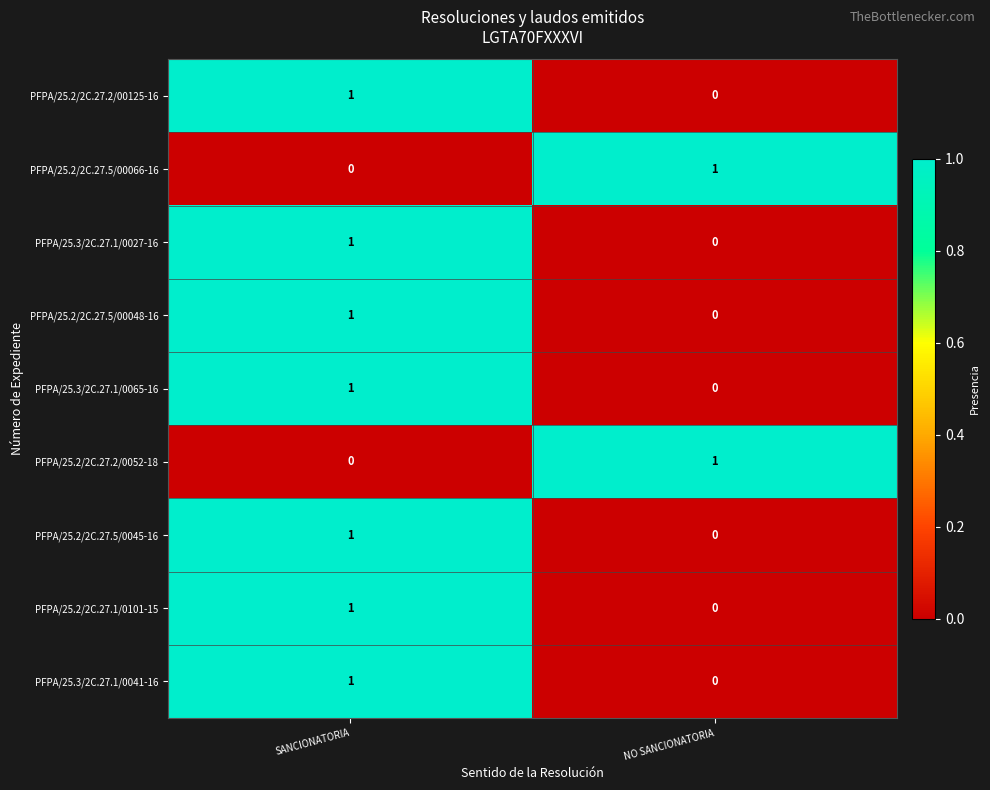

Reading right to left, extract all data points from this chart.

PFPA/25.2/2C.27.2/00125-16: NO SANCIONATORIA=0	SANCIONATORIA=1
PFPA/25.2/2C.27.5/00066-16: NO SANCIONATORIA=1	SANCIONATORIA=0
PFPA/25.3/2C.27.1/0027-16: NO SANCIONATORIA=0	SANCIONATORIA=1
PFPA/25.2/2C.27.5/00048-16: NO SANCIONATORIA=0	SANCIONATORIA=1
PFPA/25.3/2C.27.1/0065-16: NO SANCIONATORIA=0	SANCIONATORIA=1
PFPA/25.2/2C.27.2/0052-18: NO SANCIONATORIA=1	SANCIONATORIA=0
PFPA/25.2/2C.27.5/0045-16: NO SANCIONATORIA=0	SANCIONATORIA=1
PFPA/25.2/2C.27.1/0101-15: NO SANCIONATORIA=0	SANCIONATORIA=1
PFPA/25.3/2C.27.1/0041-16: NO SANCIONATORIA=0	SANCIONATORIA=1